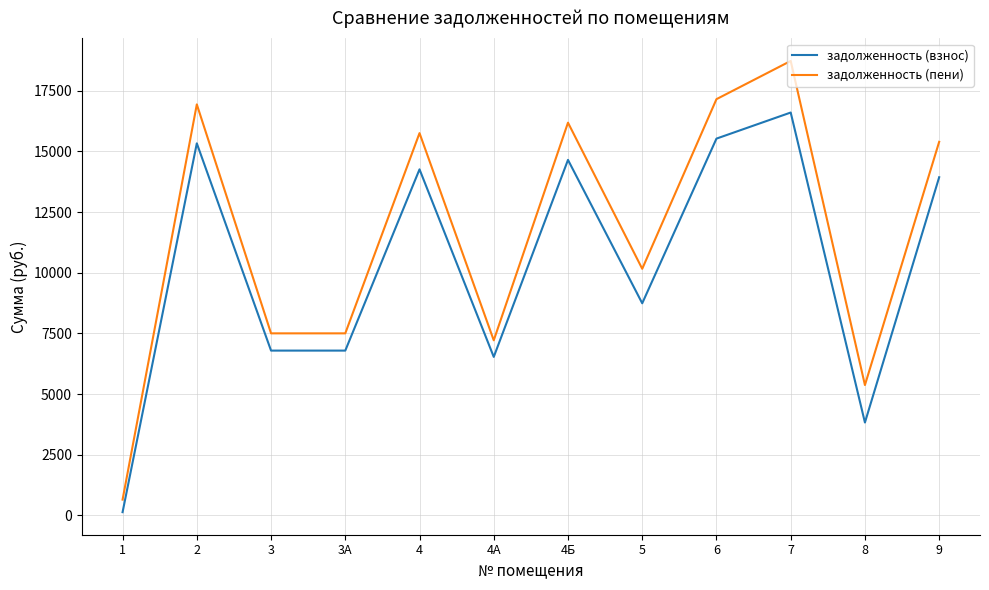

The задолженность (взнос) series shows 1728.1 at 4А. True or false?

False